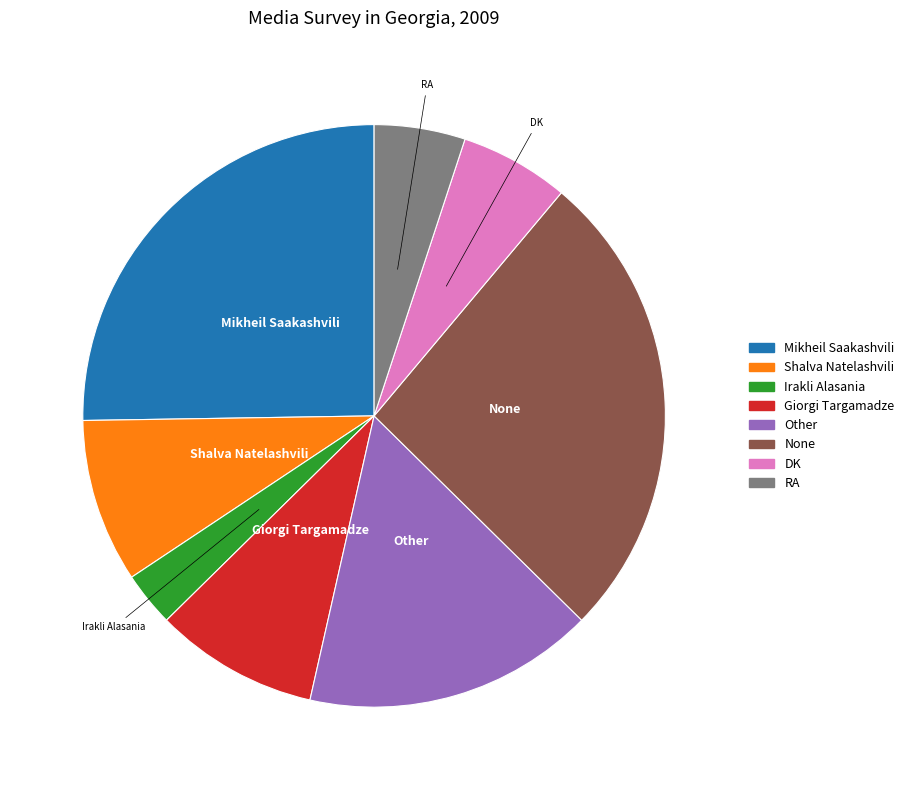

Do Giorgi Targamadze and RA together represent more than half of the pie?

No